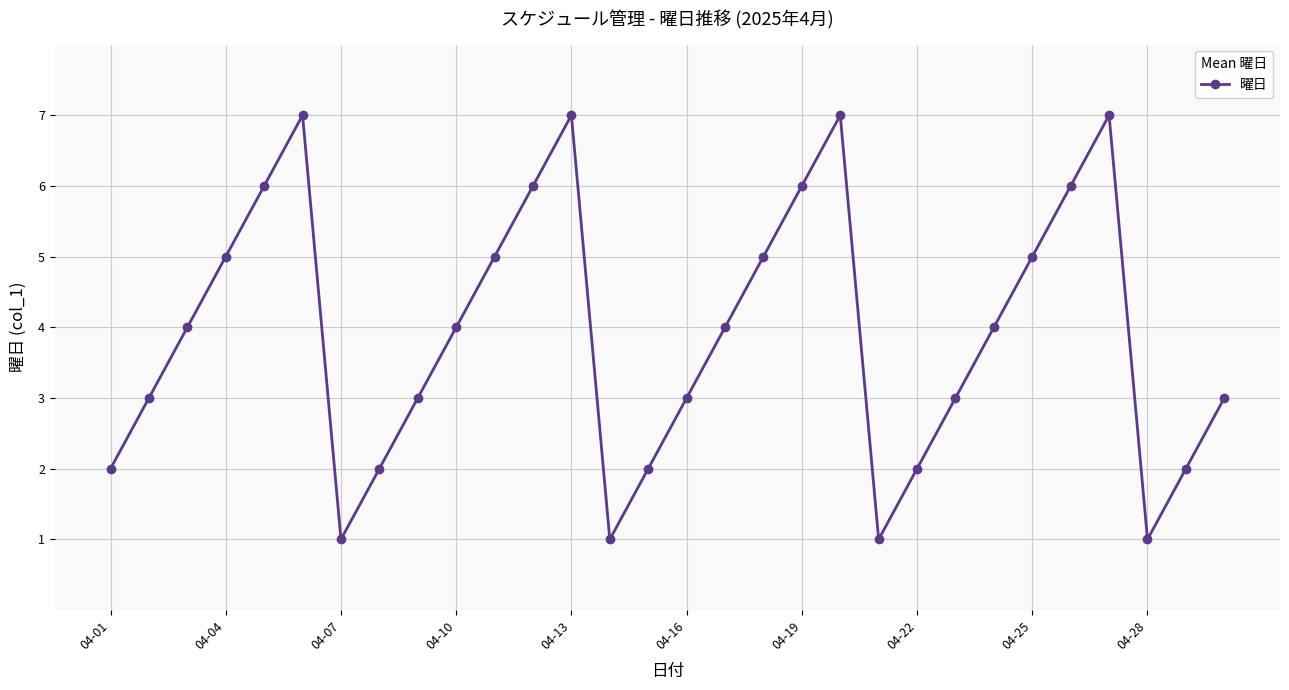

How many values are between 2 and 6?

22